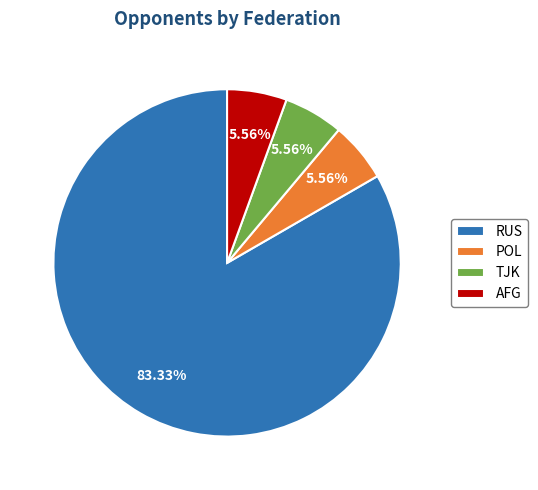

Which slice represents more than half of the pie?

RUS